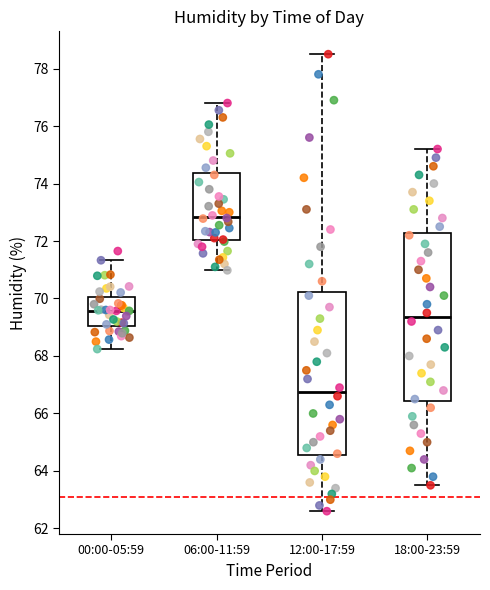

Reading left to right, transcribe this box plot: for each box, give where its median line is, the range the box spans, and where its two whiskers end, as read against the y-axis. The values are not printed on the chart, so give them approximately, as read against the axis.

00:00-05:59: median 69.6, box 69.0 to 70.0, whiskers 68.2 to 71.4
06:00-11:59: median 72.8, box 72.0 to 74.4, whiskers 71.0 to 76.8
12:00-17:59: median 66.8, box 64.6 to 70.2, whiskers 62.6 to 78.6
18:00-23:59: median 69.4, box 66.4 to 72.2, whiskers 63.6 to 75.2